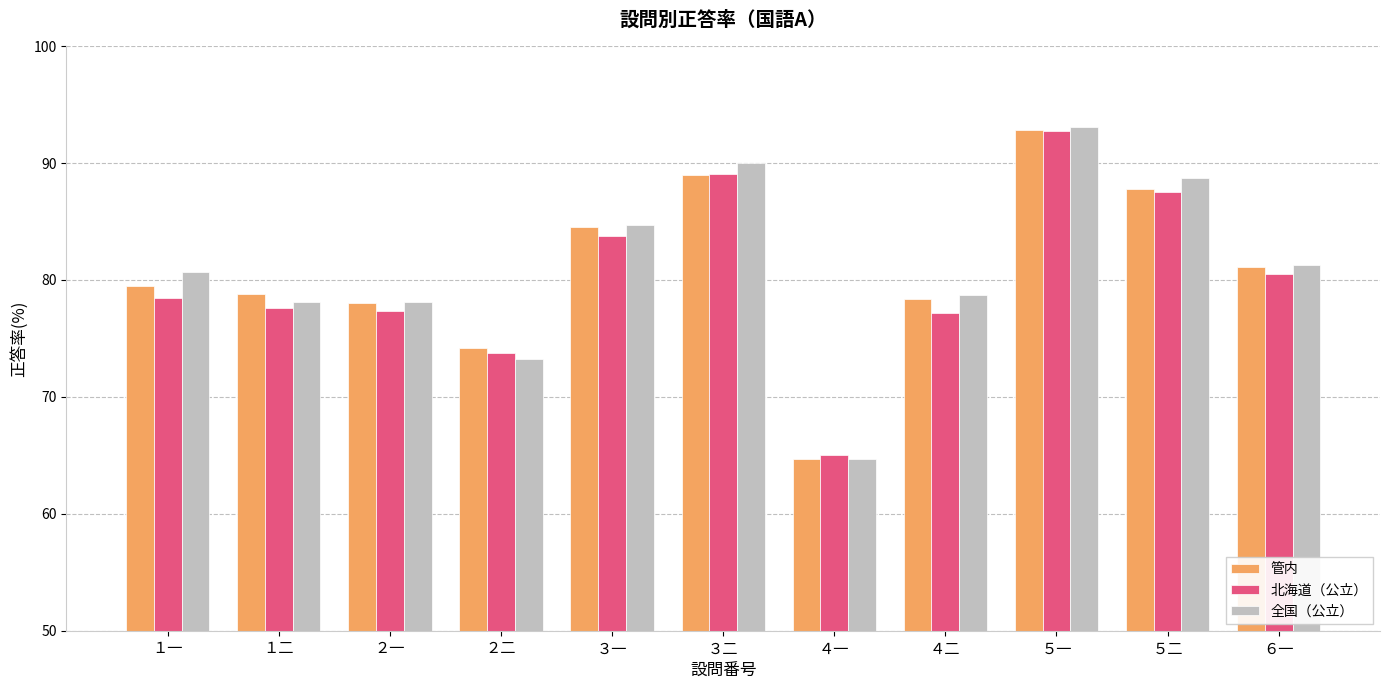

Count the number of data series in this chart.

3